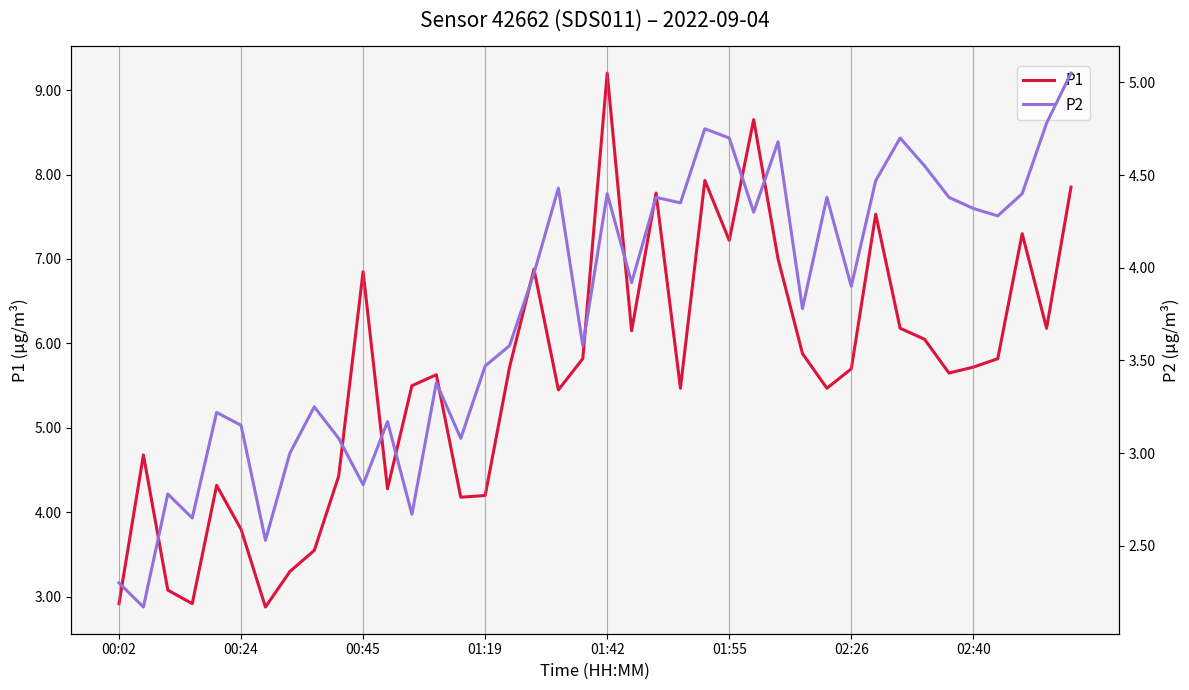

What is the difference between the second highest and minimum values in the P1 series?

5.8